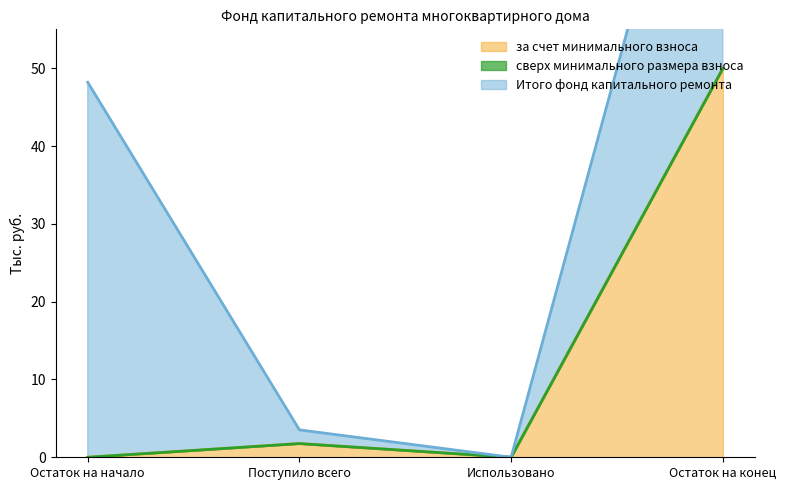

True or false: сверх минимального размера взноса and за счет минимального взноса intersect in this chart.

False